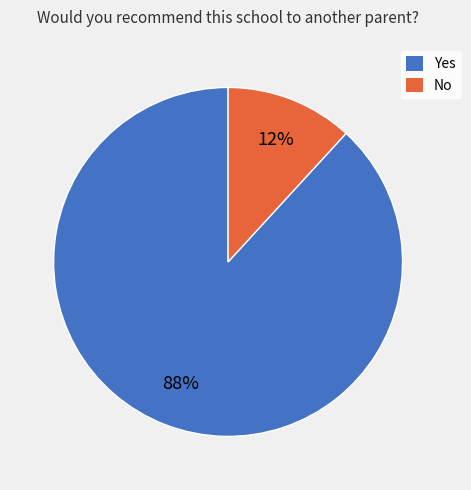

What percentage is the Yes slice, to the nearest percent?

88%